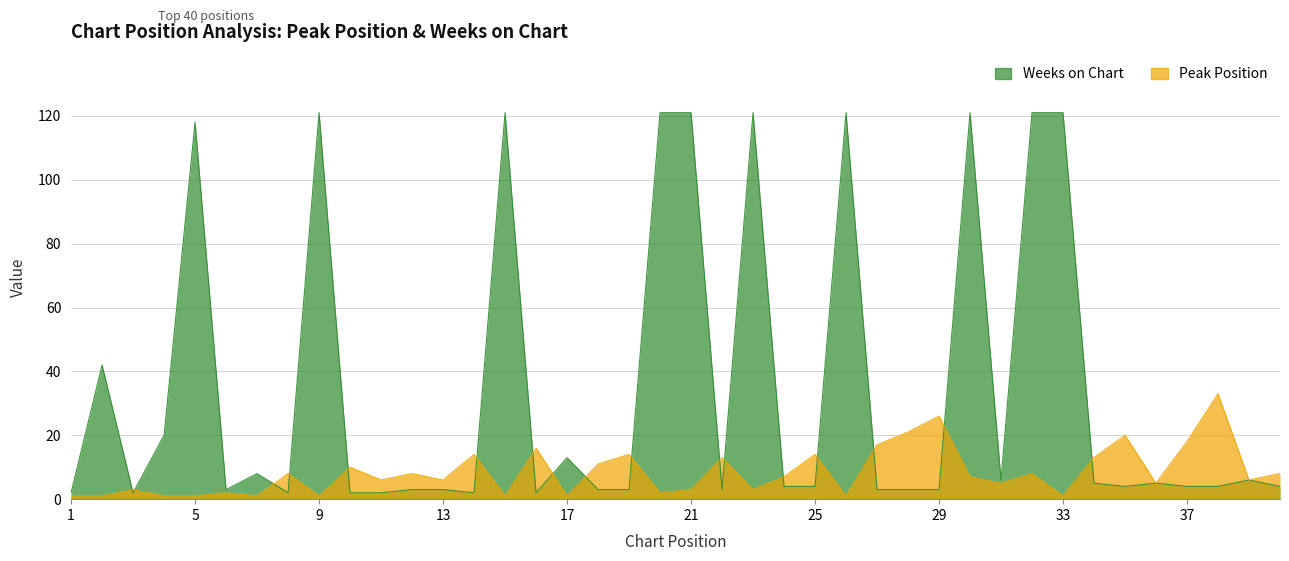

How many intersections are there between Weeks on Chart and Peak Position?

17